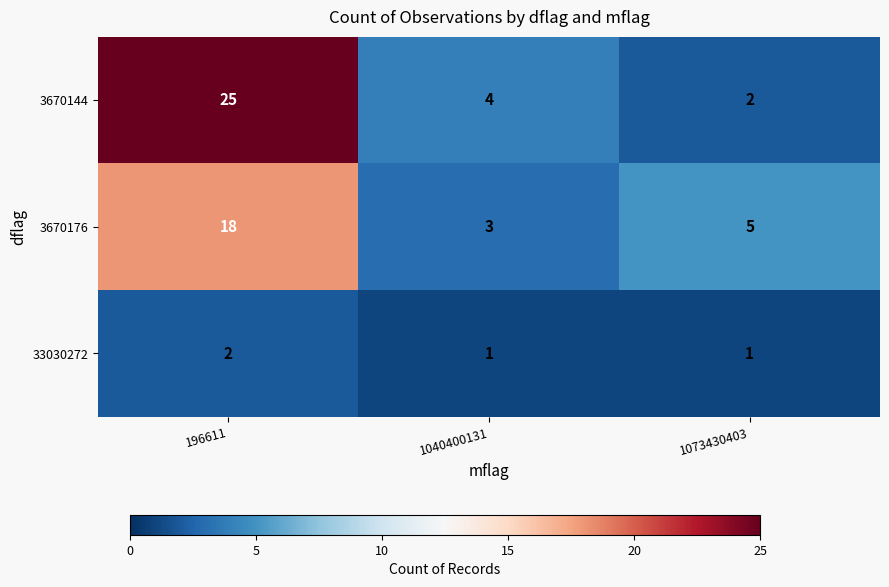

What is the sum of the 33030272 values at 196611 and 1040400131?

3